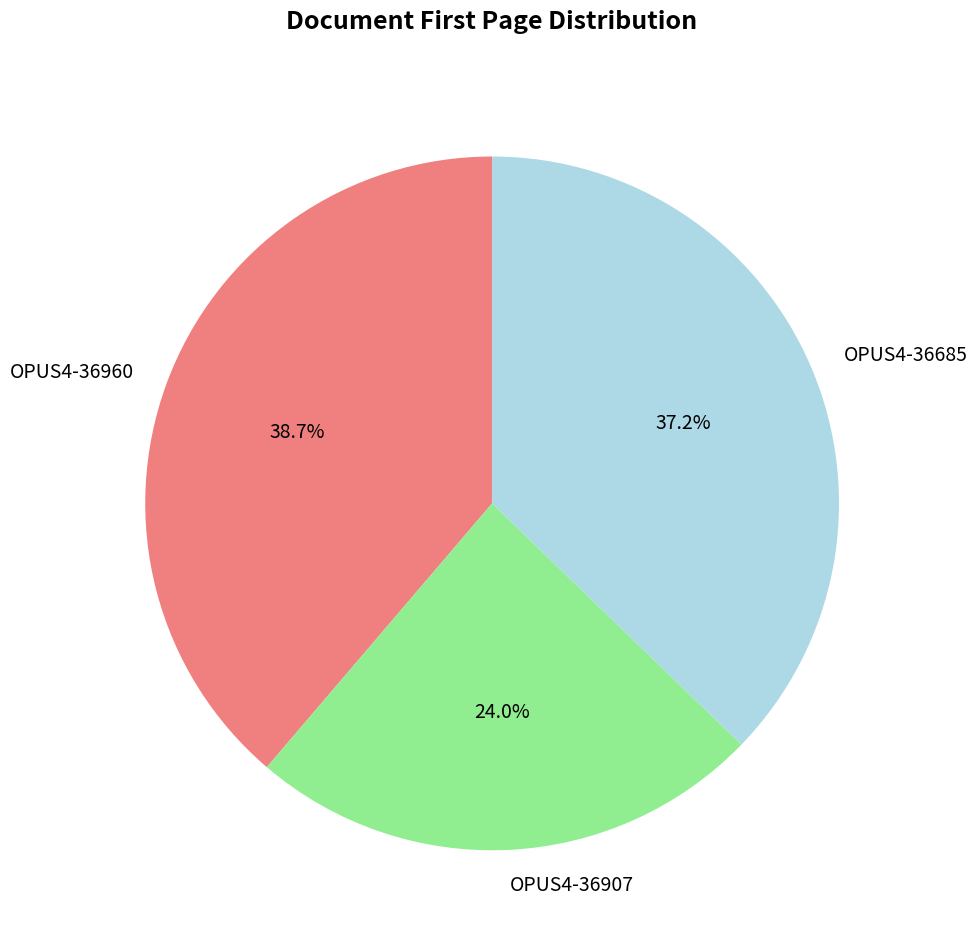

Which category has the smallest portion of the pie?

OPUS4-36907